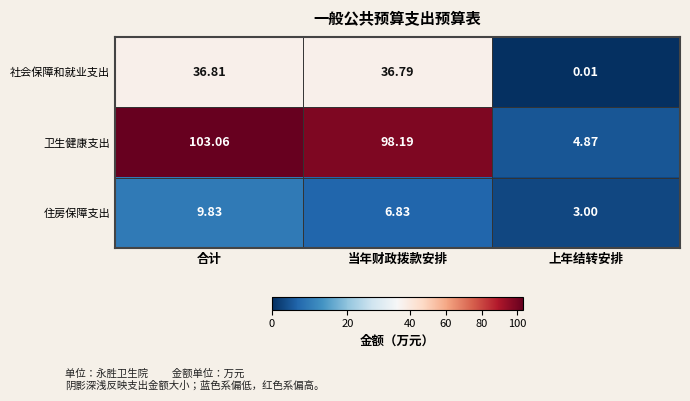

Rank the series by their average value, from highest to lowest.

卫生健康支出, 社会保障和就业支出, 住房保障支出